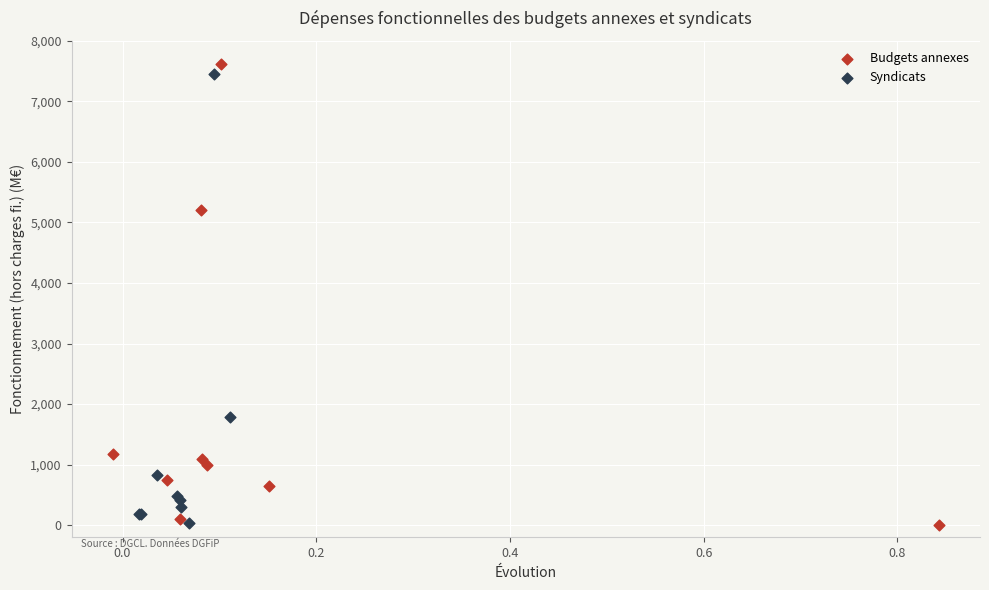

Which series reaches the maximum Y coordinate?

Budgets annexes